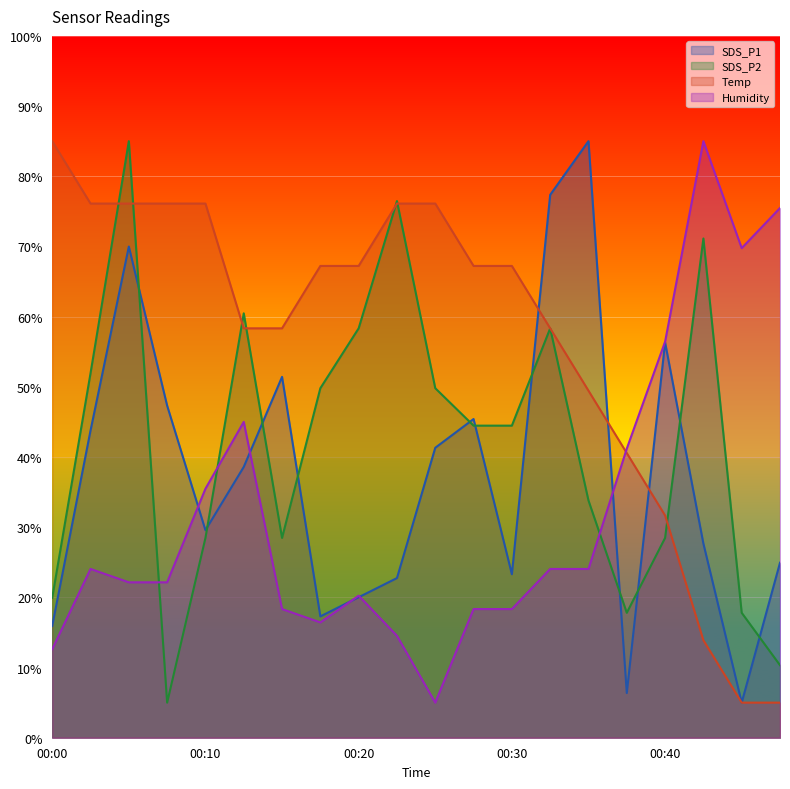

What is the value of the Temp point at the 2nd from the left?

76.1